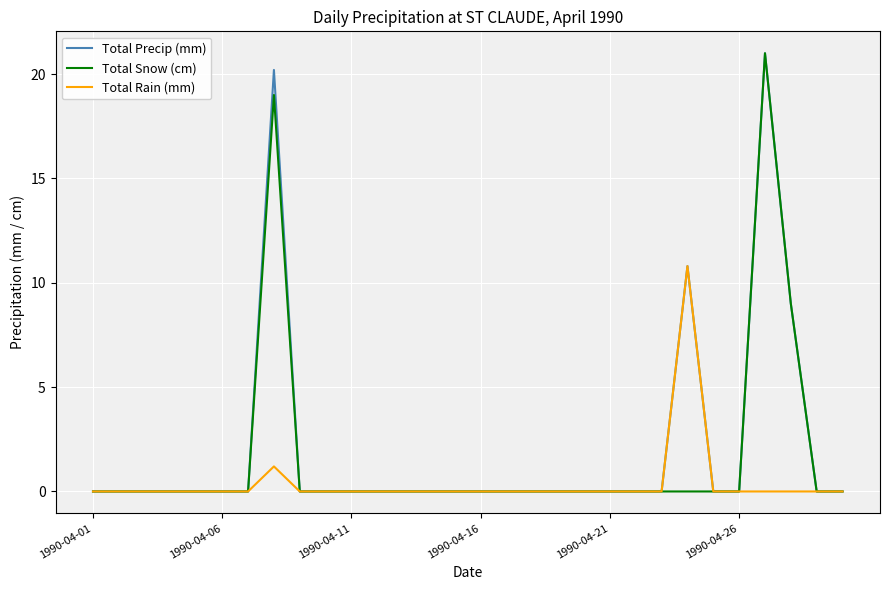

What is the greatest value displayed?

21.0